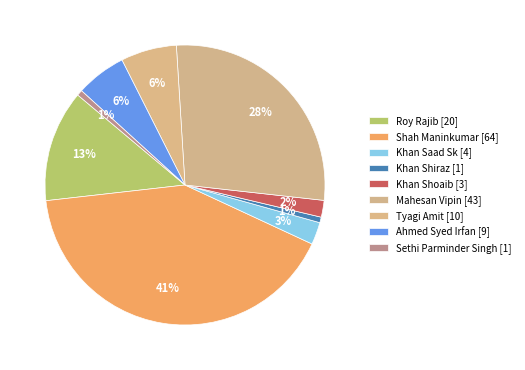

To the nearest percent, what is the difference between the largest and smallest slice percentages?

41%